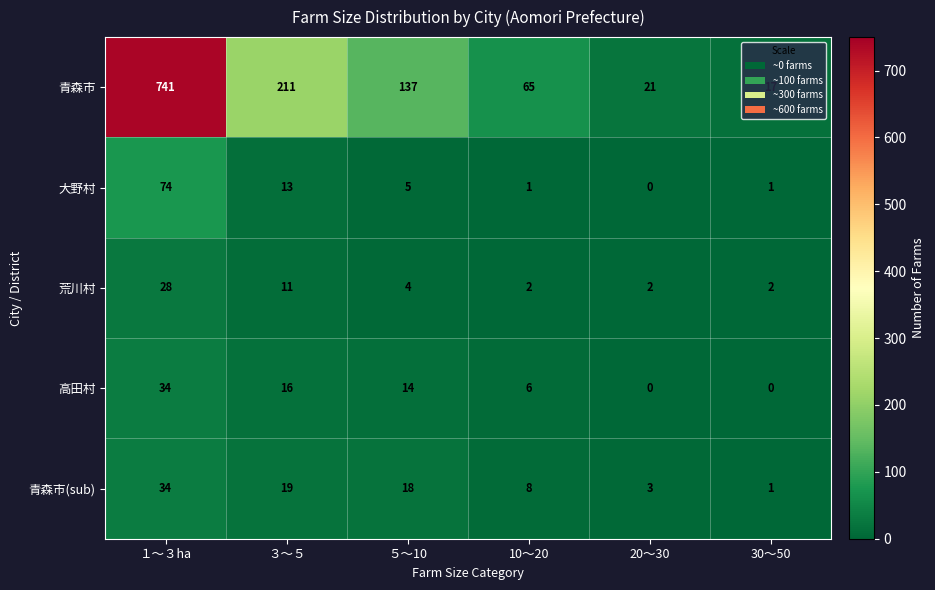

Rank the categories by 青森市(sub) value from highest to lowest.

１～３ha, ３～５, ５～10, 10～20, 20～30, 30～50